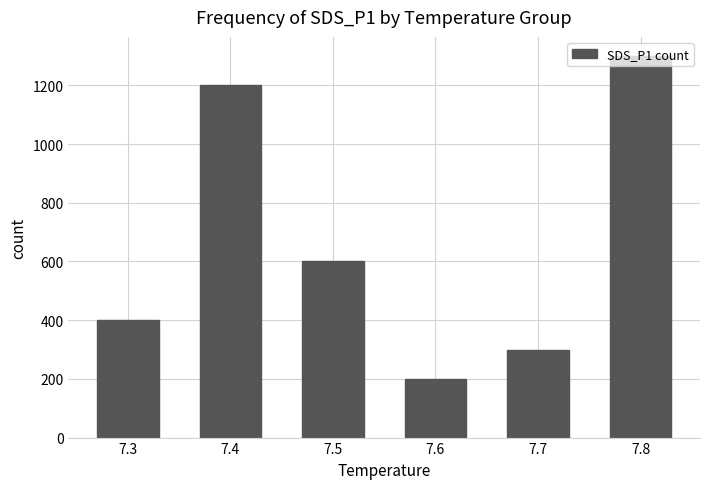

Count the number of data series in this chart.

1